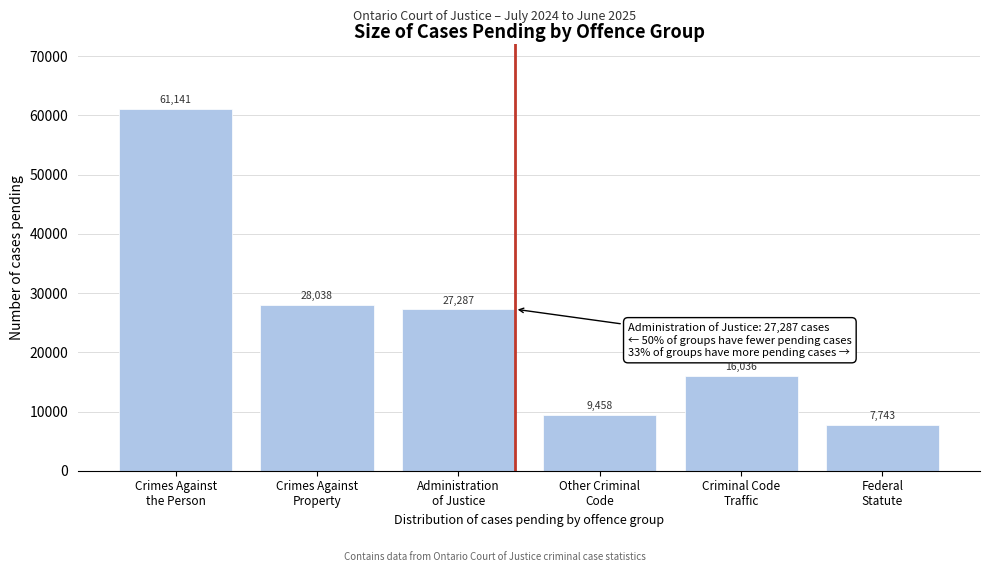

Reading left to right, list all the values displayed in this chart.

61141	28038	27287	9458	16036	7743